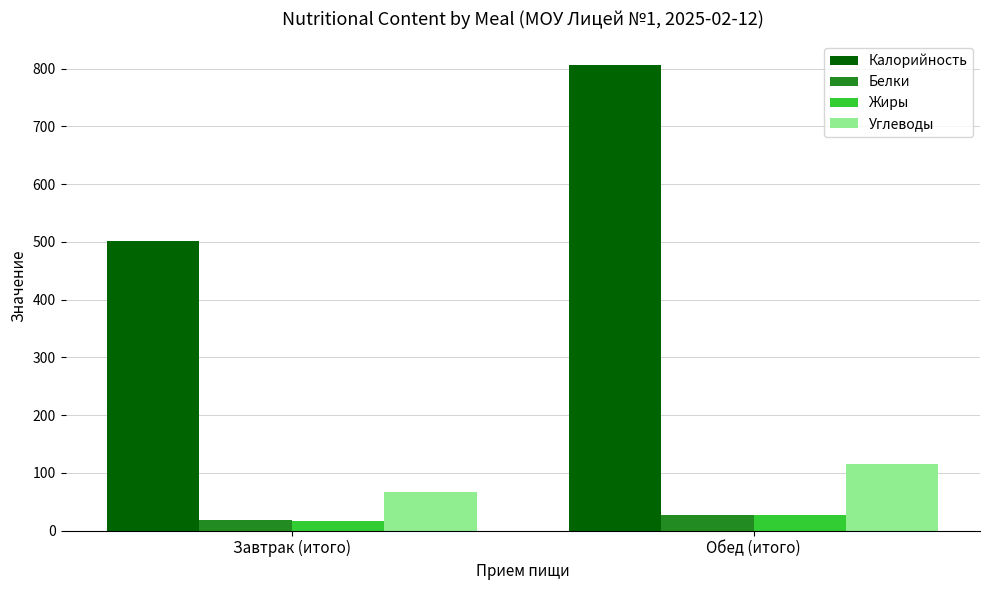

At how many categories does at least one series exceed 666?

1